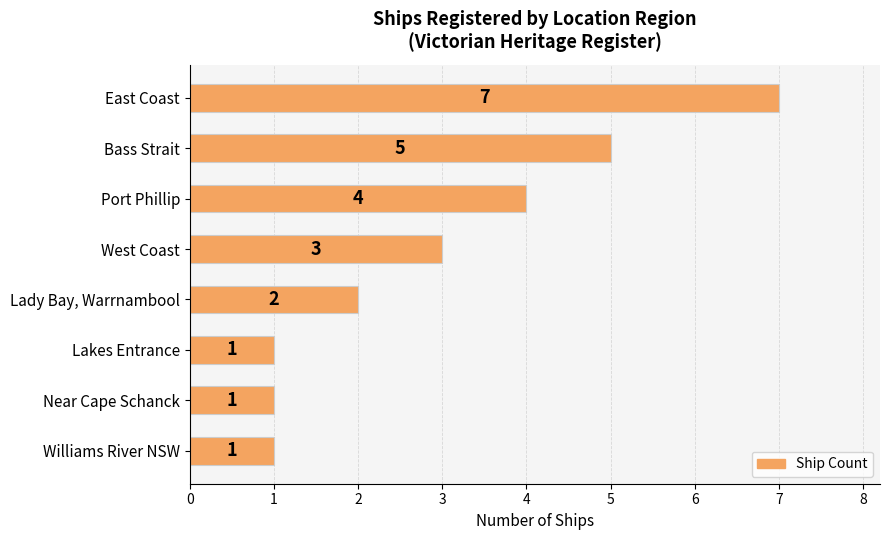

Reading bottom to top, extract all data points from this chart.

1	1	1	2	3	4	5	7